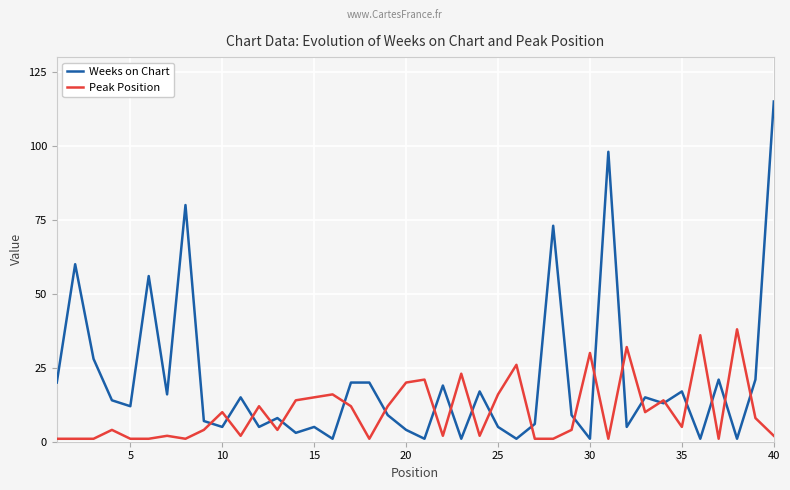

Rank the series by their maximum value, from lowest to highest.

Peak Position, Weeks on Chart